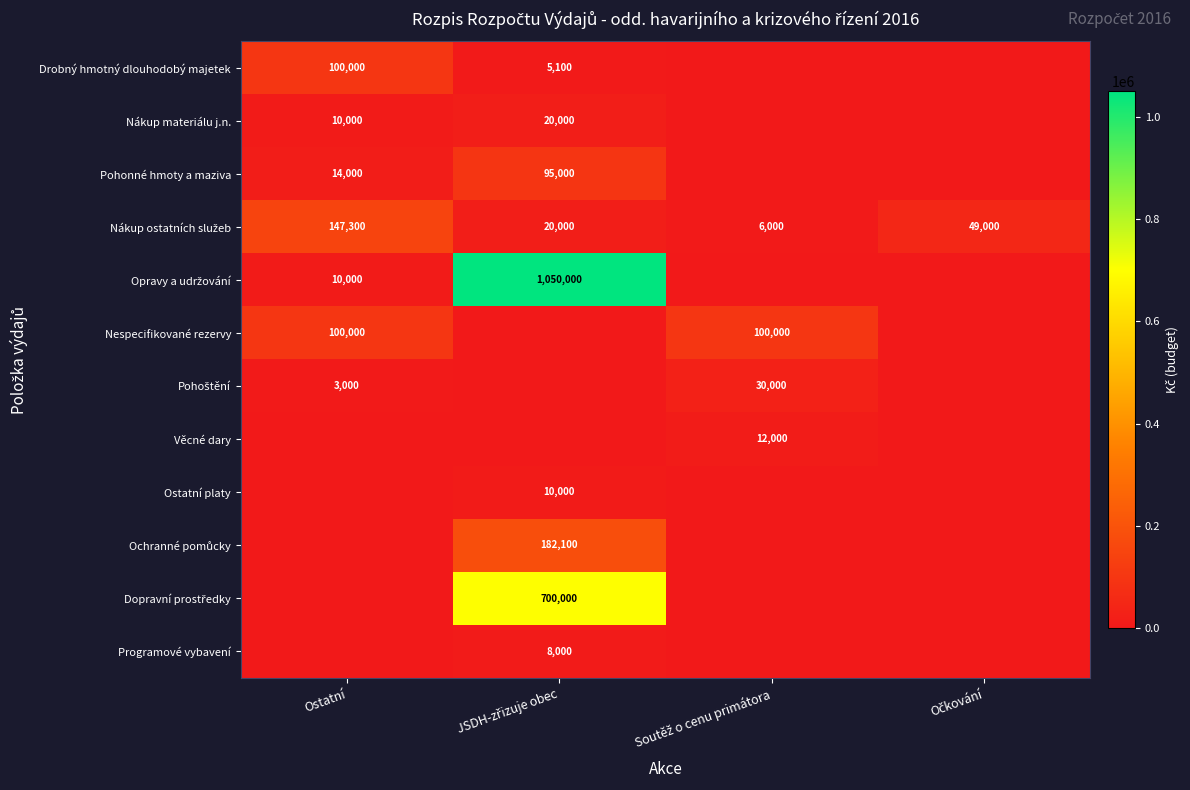

The Nespecifikované rezervy series shows 46046 at Ostatní. True or false?

False